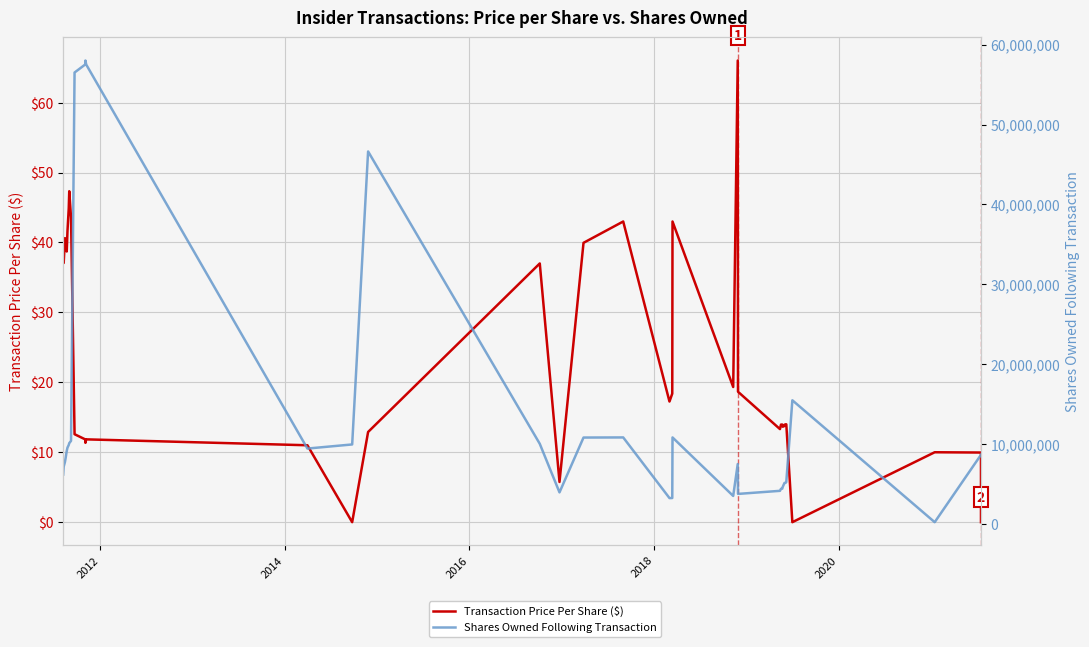

What are all the series names shown in the legend?

Transaction Price Per Share ($), Shares Owned Following Transaction